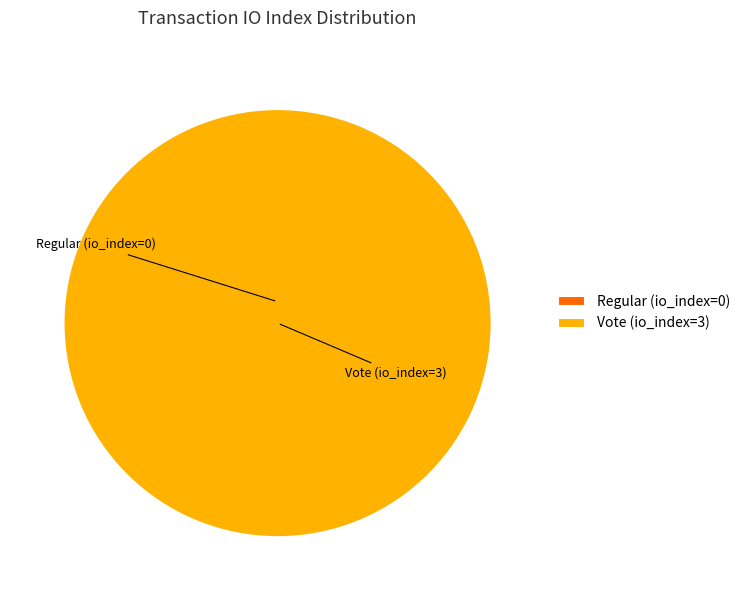

Which slice is the largest?

Vote (io_index=3)